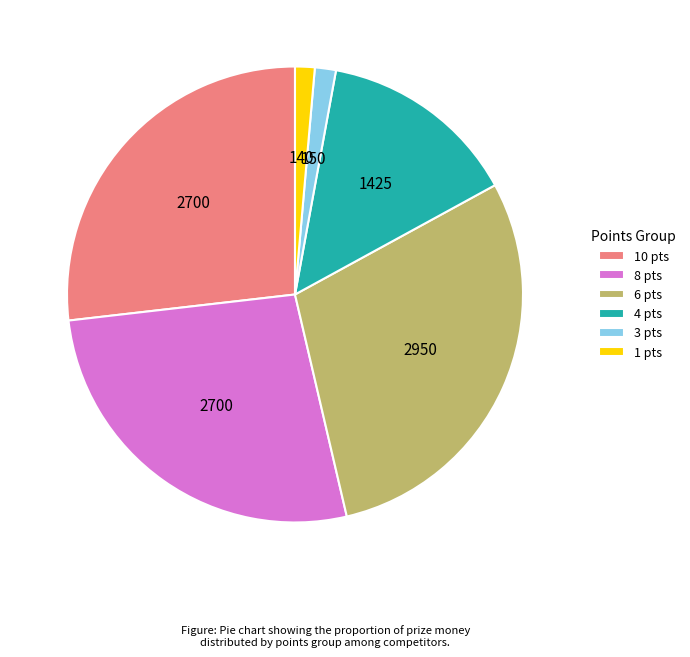

Does any single category account for the majority?

No